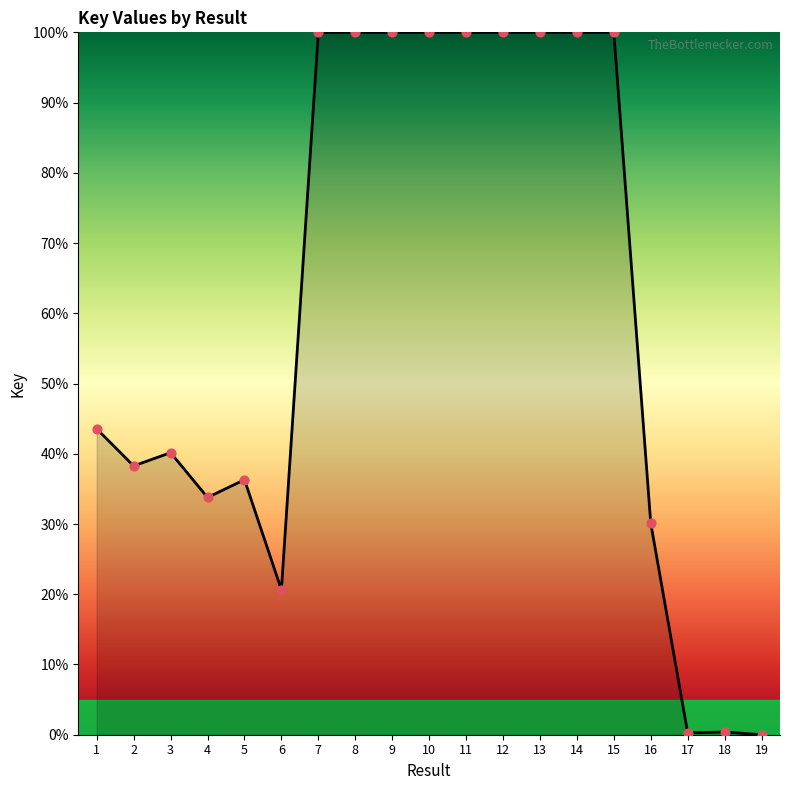

What is the change in value from 3 to 4?

-6.4